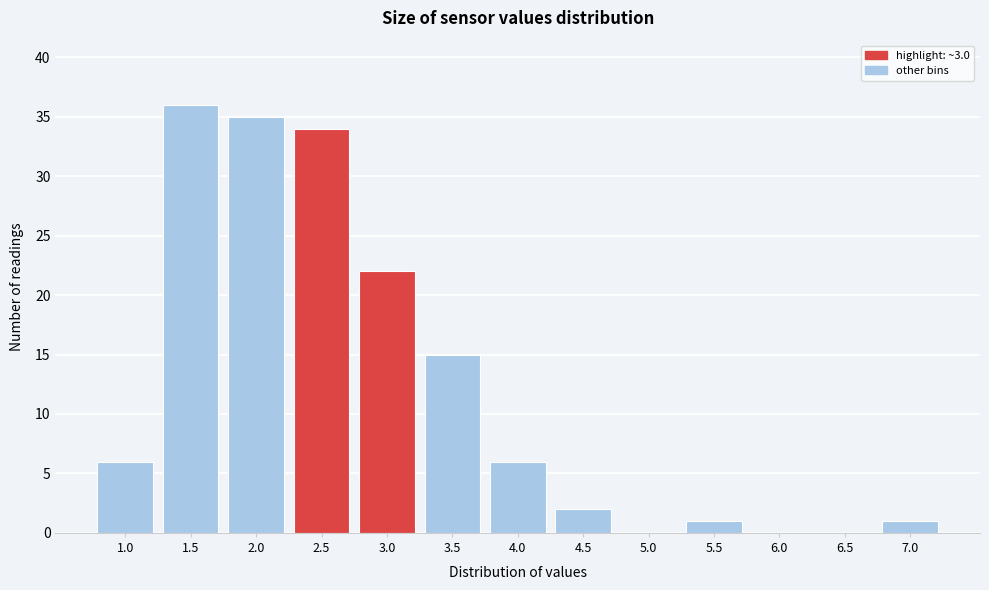

Reading left to right, what are all the values shown in this chart?

1.0=6	1.5=36	2.0=35	2.5=34	3.0=22	3.5=15	4.0=6	4.5=2	5.0=0	5.5=1	6.0=0	6.5=0	7.0=1